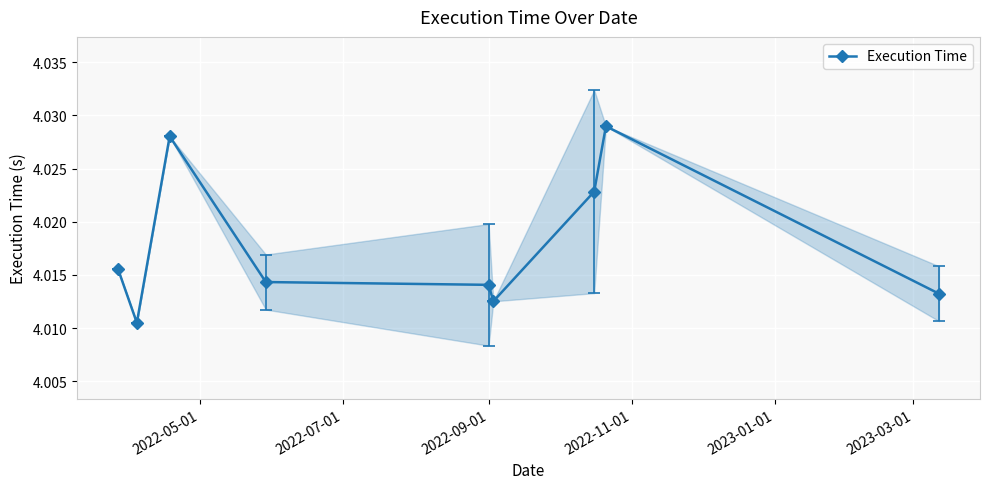

True or false: Execution Time has more than 1 points higher than both neighbors.

True